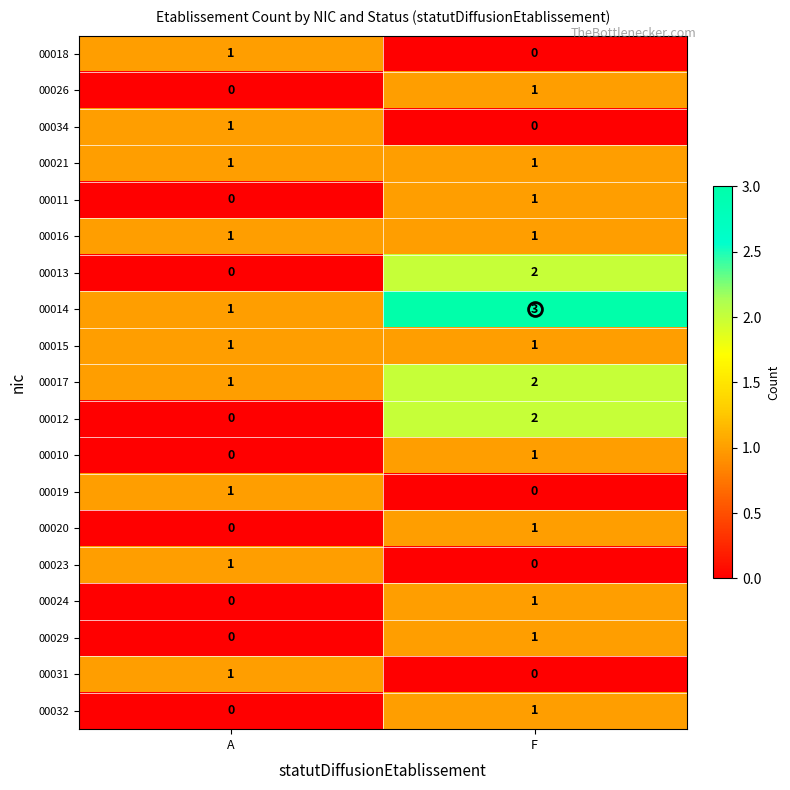

Rank the categories by 00018 value from lowest to highest.

F, A